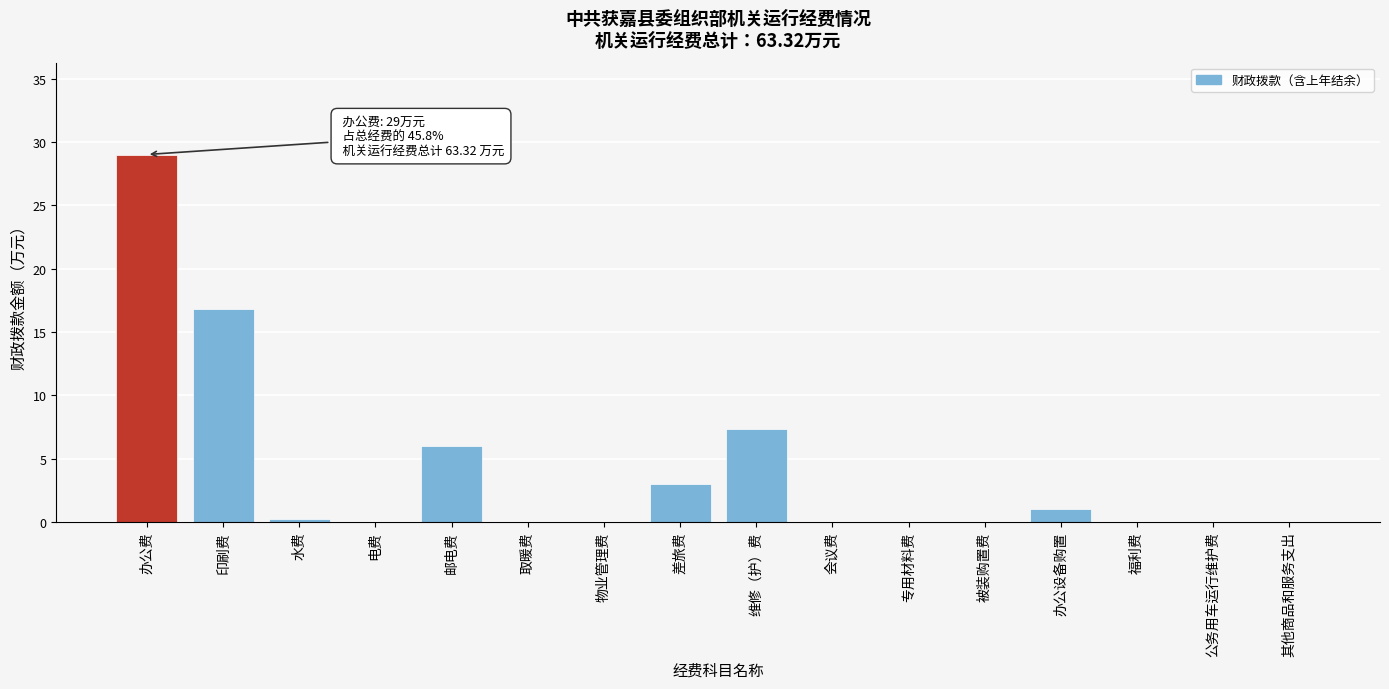

Reading left to right, what are all the values shown in this chart?

办公费=29.0	印刷费=16.8	水费=0.2	电费=0.0	邮电费=6.0	取暖费=0.0	物业管理费=0.0	差旅费=3.0	维修（护）费=7.3	会议费=0.0	专用材料费=0.0	被装购置费=0.0	办公设备购置=1.0	福利费=0.0	公务用车运行维护费=0.0	其他商品和服务支出=0.0